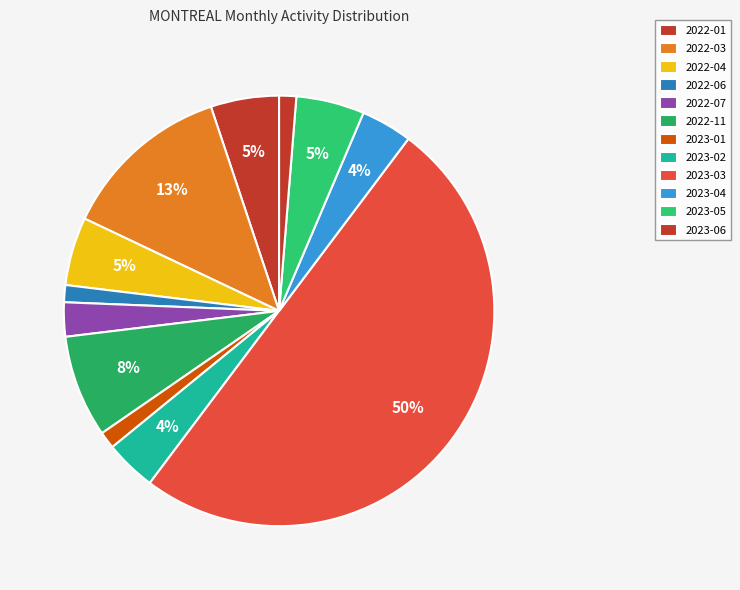

Does 2022-01 represent more than half of the total?

No